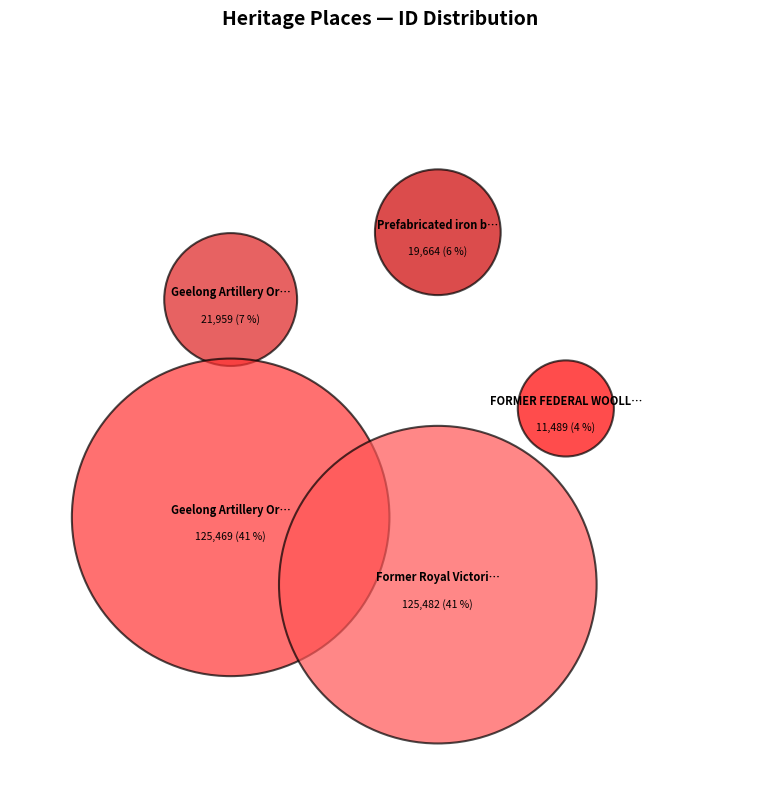

To the nearest percent, what is the difference between the Geelong Artillery Orderly Rooms and Geelong Artillery Orderly Rooms (War) slice percentages?

34%